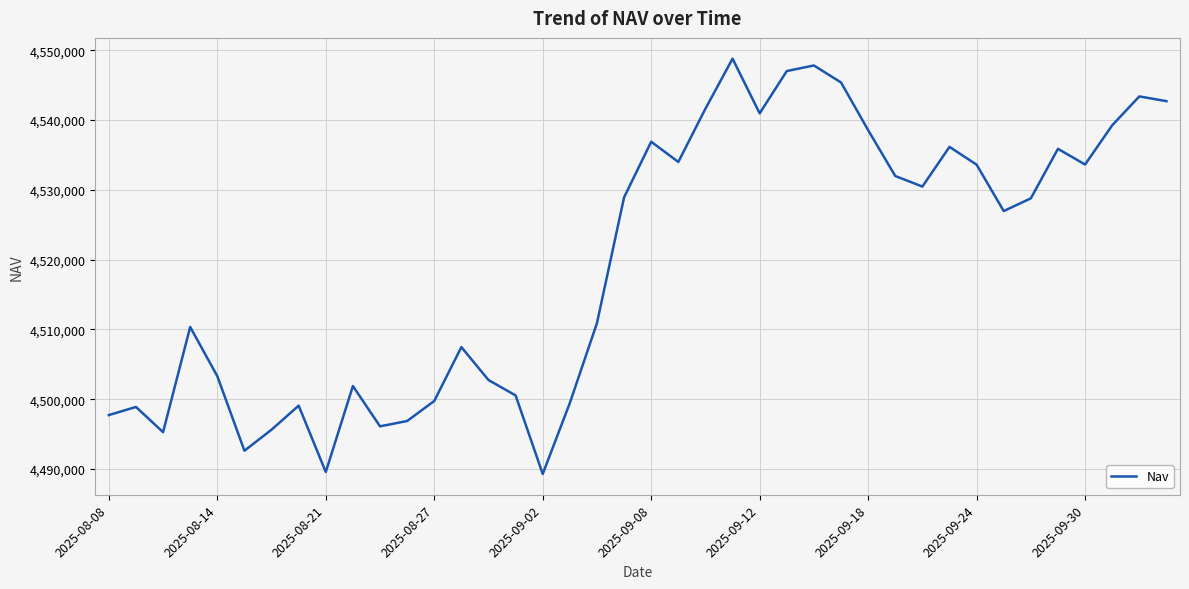

What is the difference between the maximum and minimum values?

59485.3